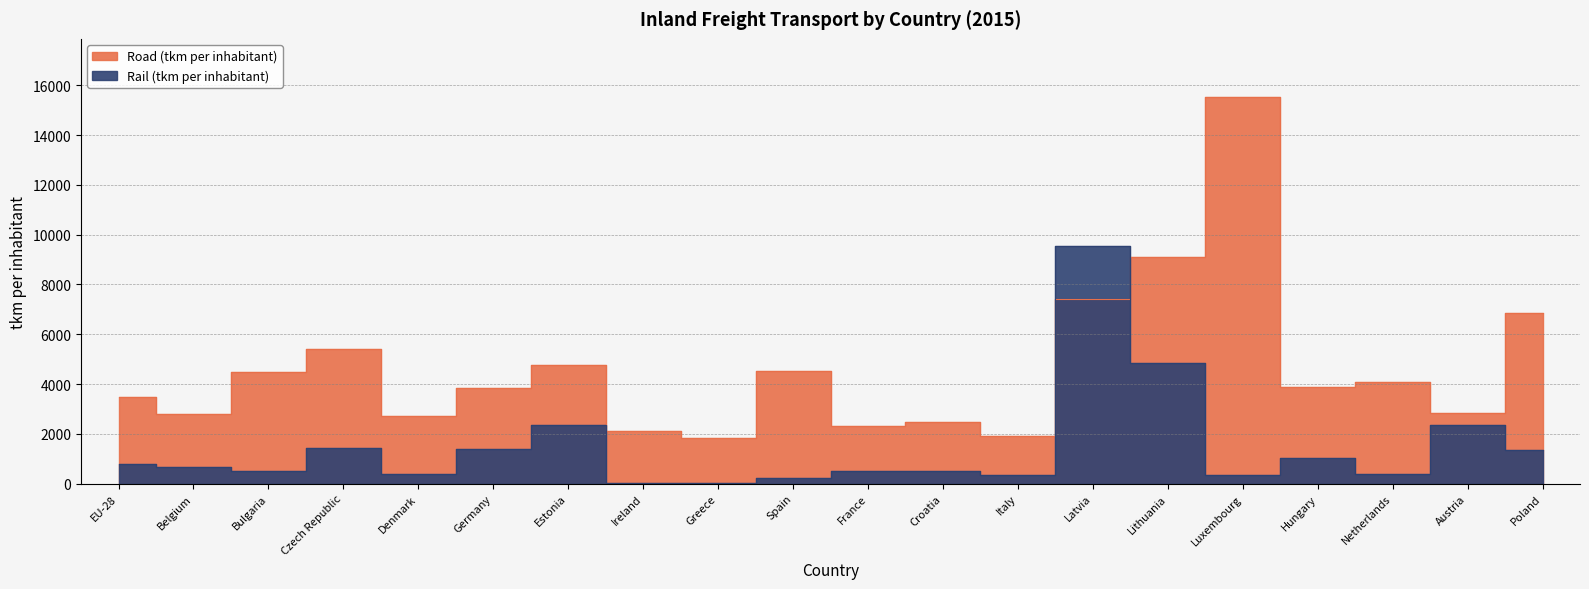

What is the greatest value displayed?

15537.1